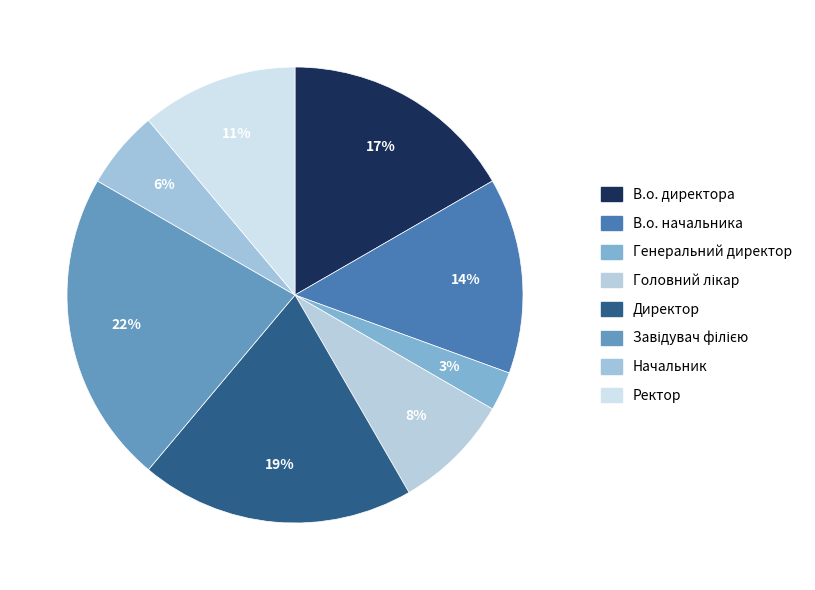

Count the number of slices in the pie.

8